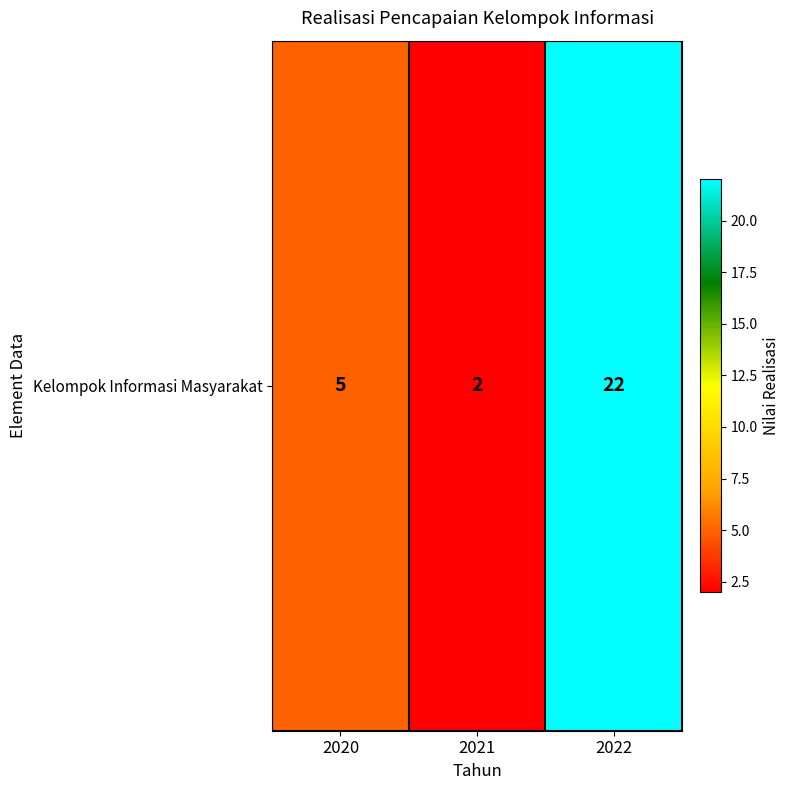

What is the sum of all values?

29